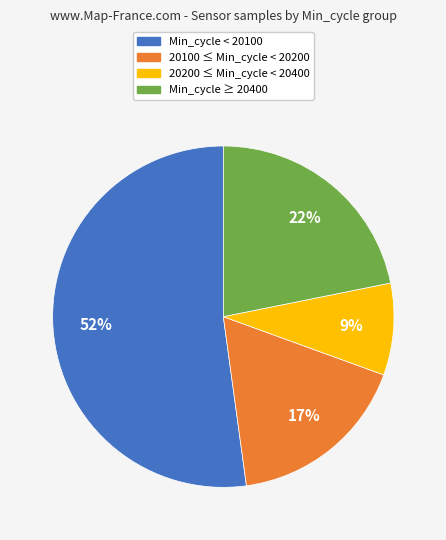

To the nearest percent, what is the difference between the largest and smallest slice percentages?

43%